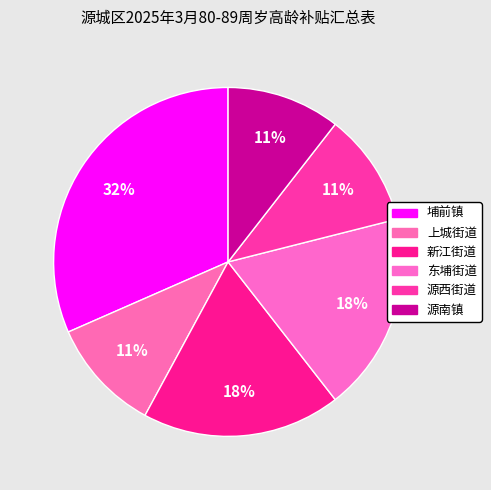

To the nearest percent, what percentage of the pie is 源西街道?

11%